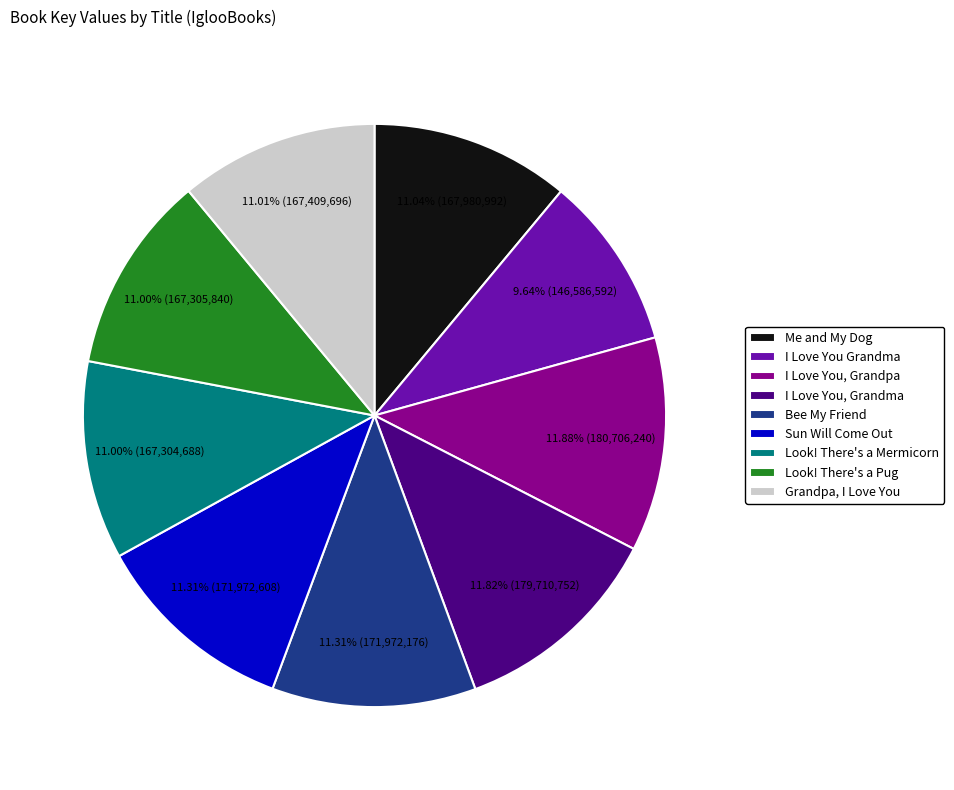

Approximately how many times larger is the value at Grandpa, I Love You compared to I Love You, Grandma?

0.9